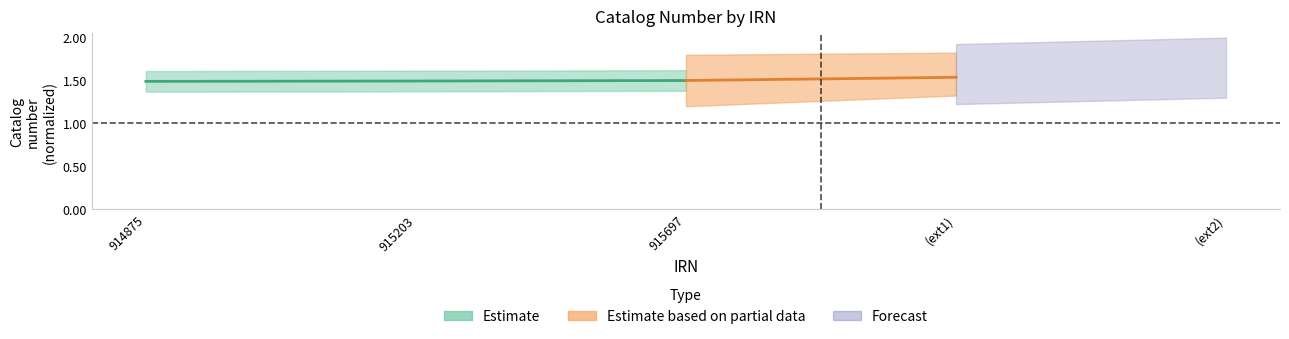

Reading left to right, list all the values displayed in this chart.

914875=1.5	915203=1.5	915697=1.5